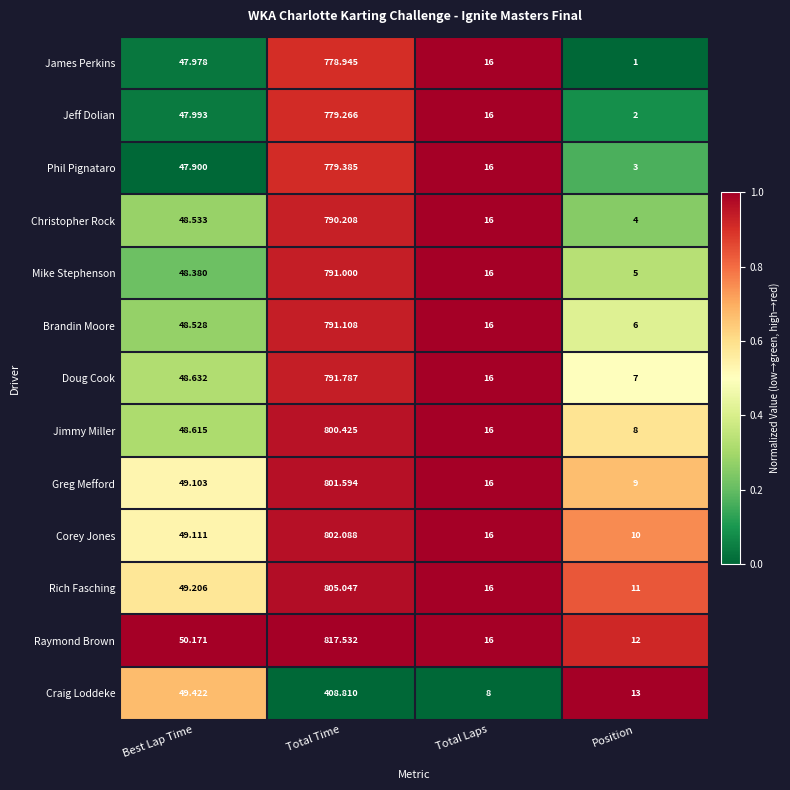

What is the total value across all series at Position?

91.0